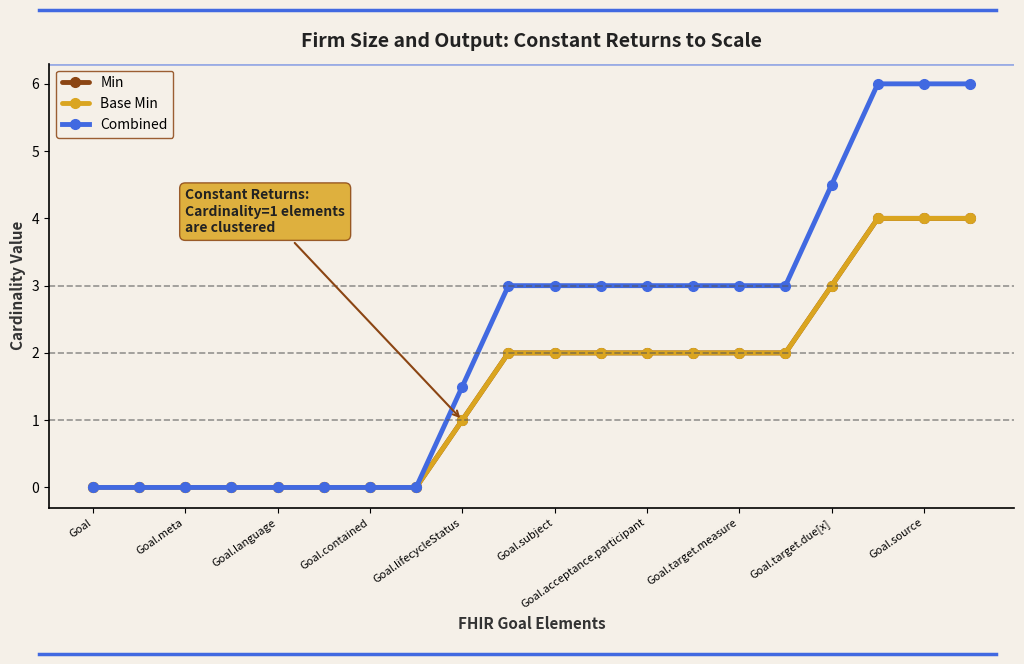

What is the sum of all Combined values?

45.0